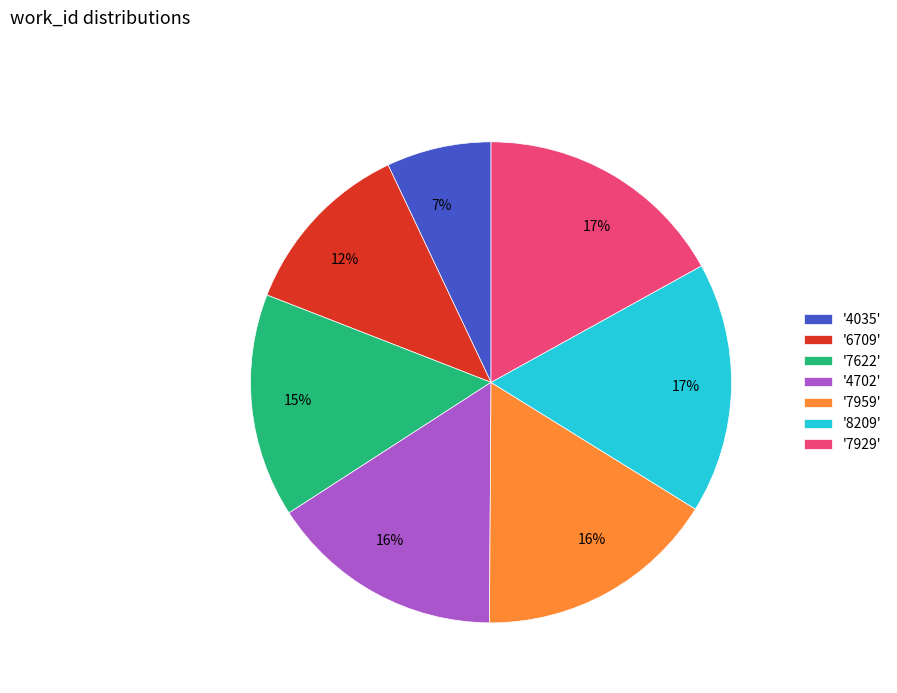

Is the sum of '6709' and '8209' greater than half?

No